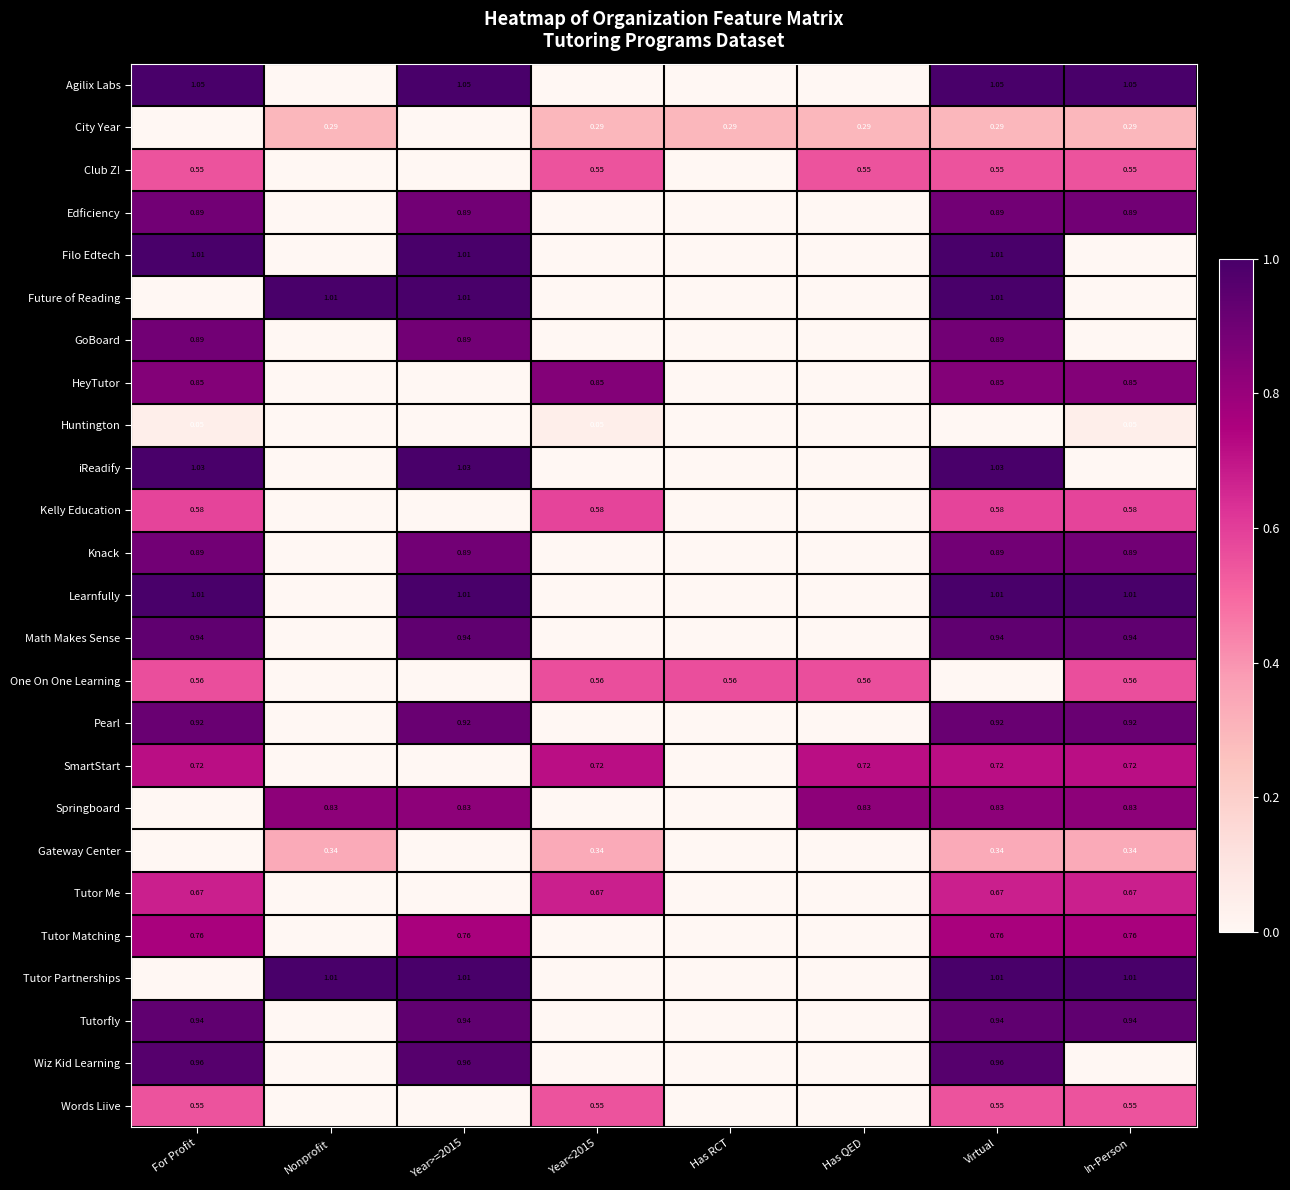

What is the difference between the highest and lowest values at Has RCT?

0.6